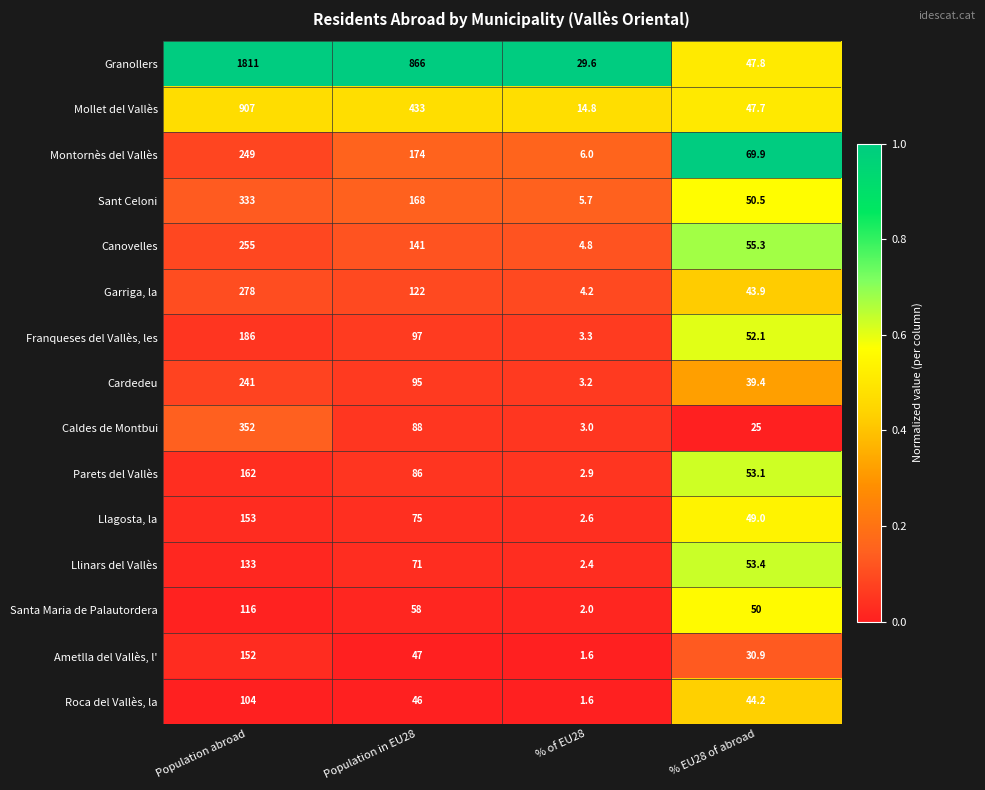

Which series has the largest total across all categories?

Granollers